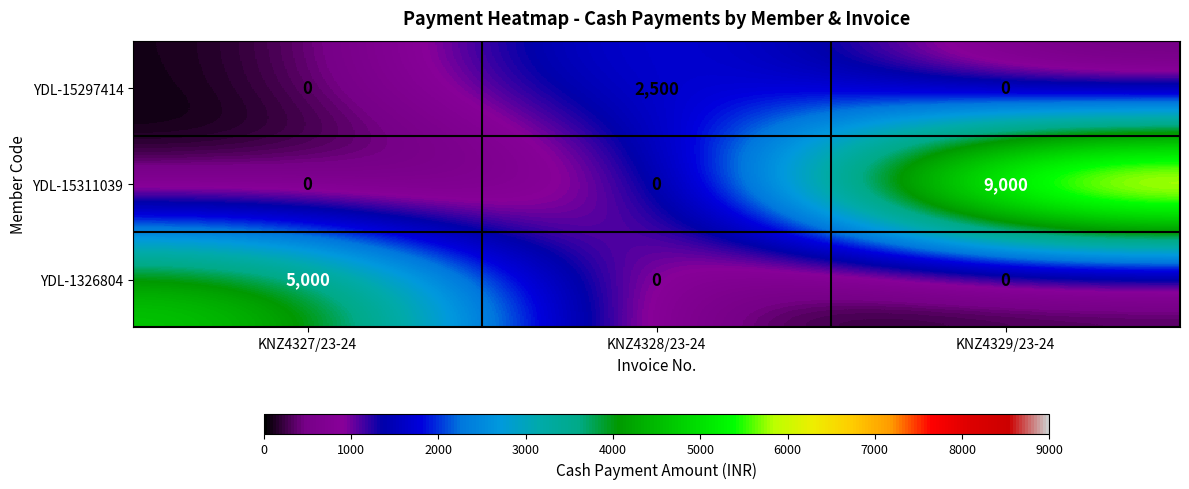

What is the sum of the YDL-15311039 values at KNZ4329/23-24 and KNZ4328/23-24?

9000